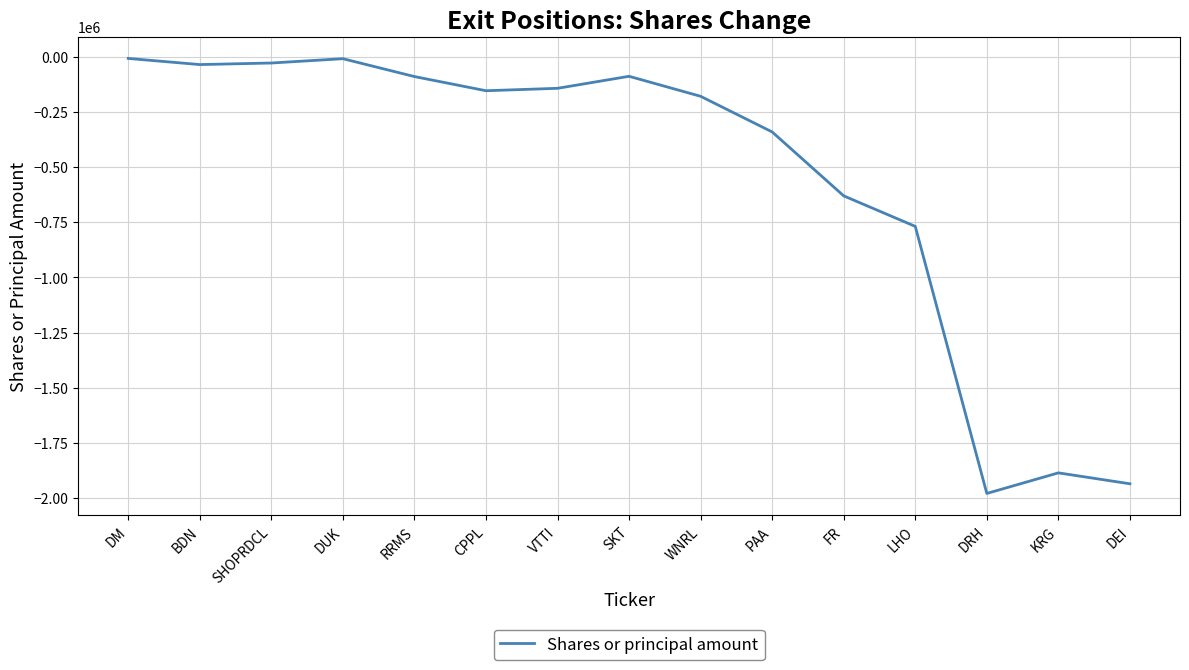

Which label corresponds to the smallest value in the chart?

DRH